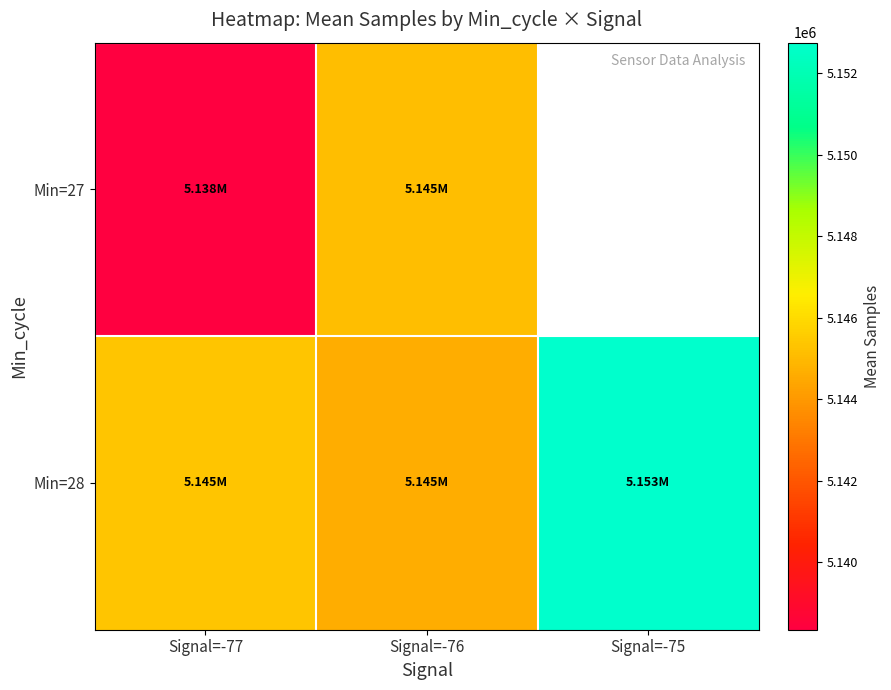

What is the difference between the maximum and minimum values in the Min=27 series?

6778.4